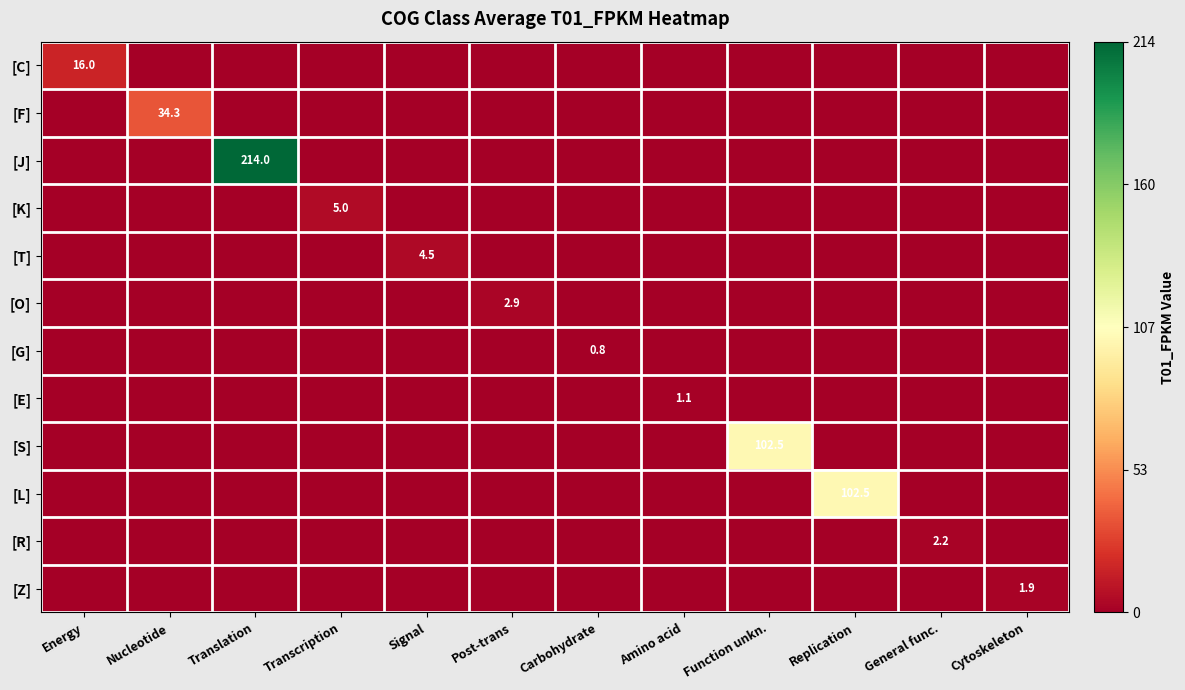

What is the difference between the highest and lowest values at Signal?

4.5